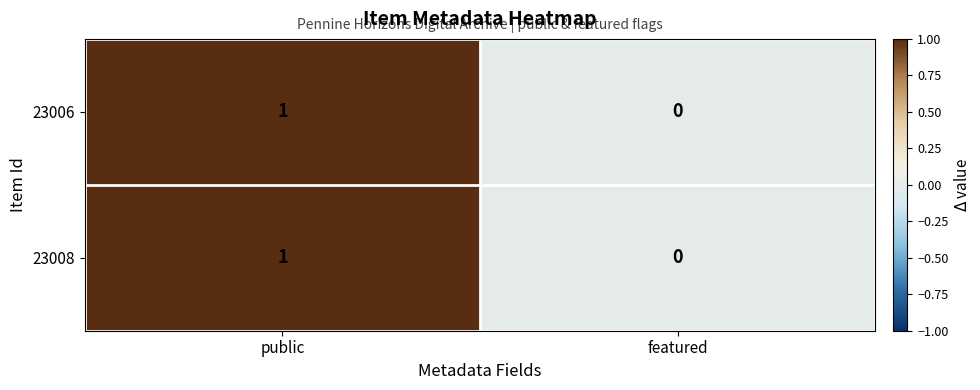

True or false: 23008 has a value of 0 at featured.

True